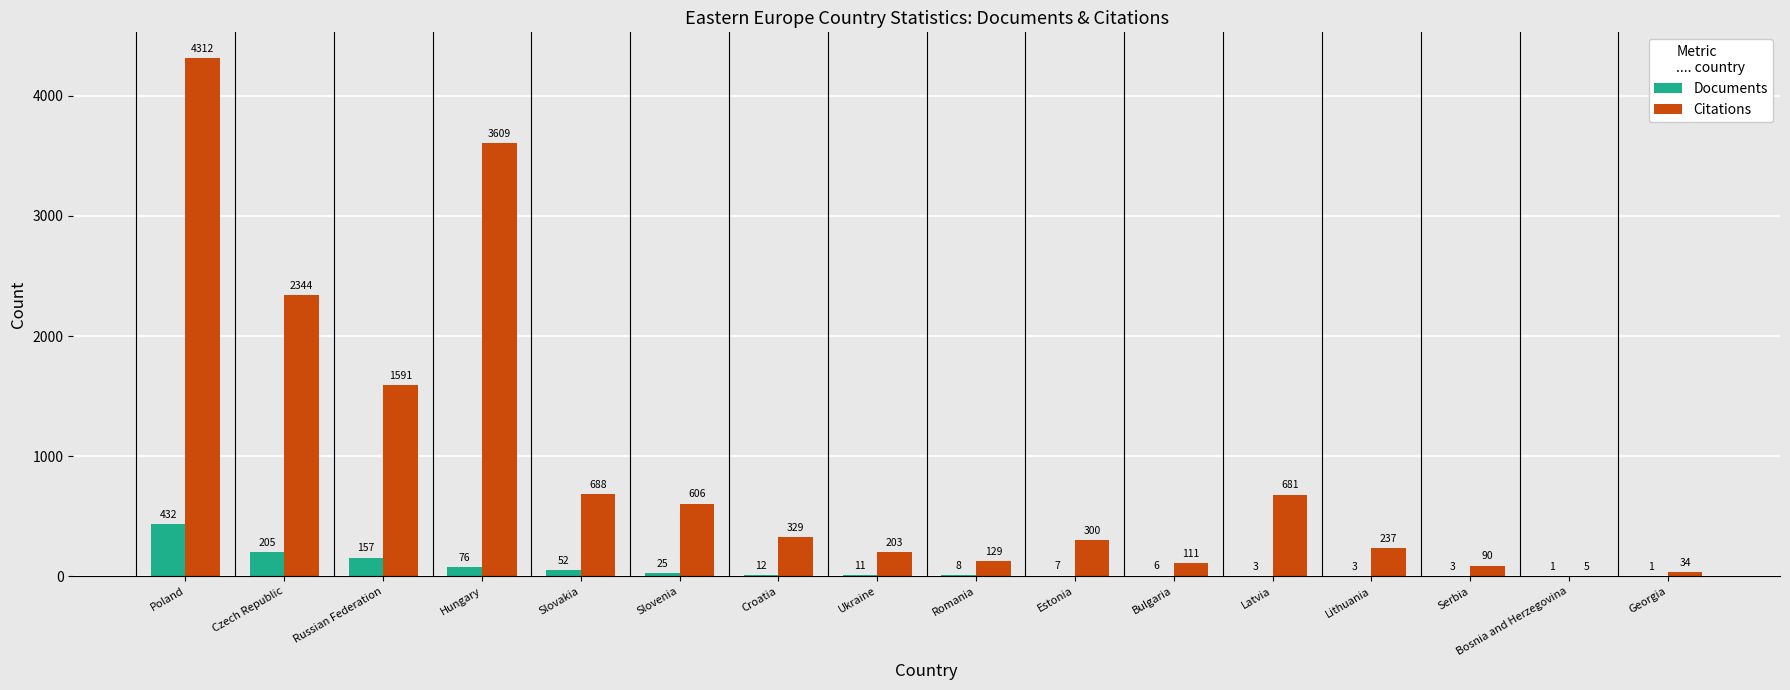

Reading left to right, extract all data points from this chart.

Documents: 432	205	157	76	52	25	12	11	8	7	6	3	3	3	1	1
Citations: 4312	2344	1591	3609	688	606	329	203	129	300	111	681	237	90	5	34